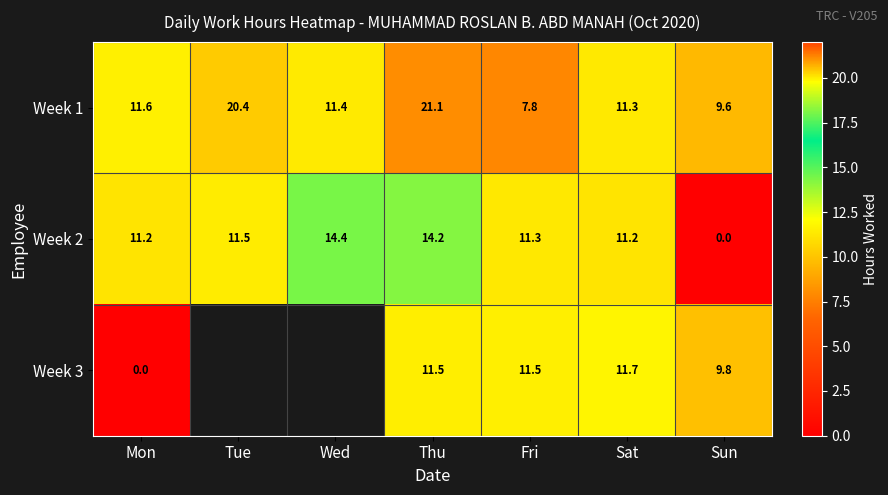

What is the greatest value displayed?

21.1